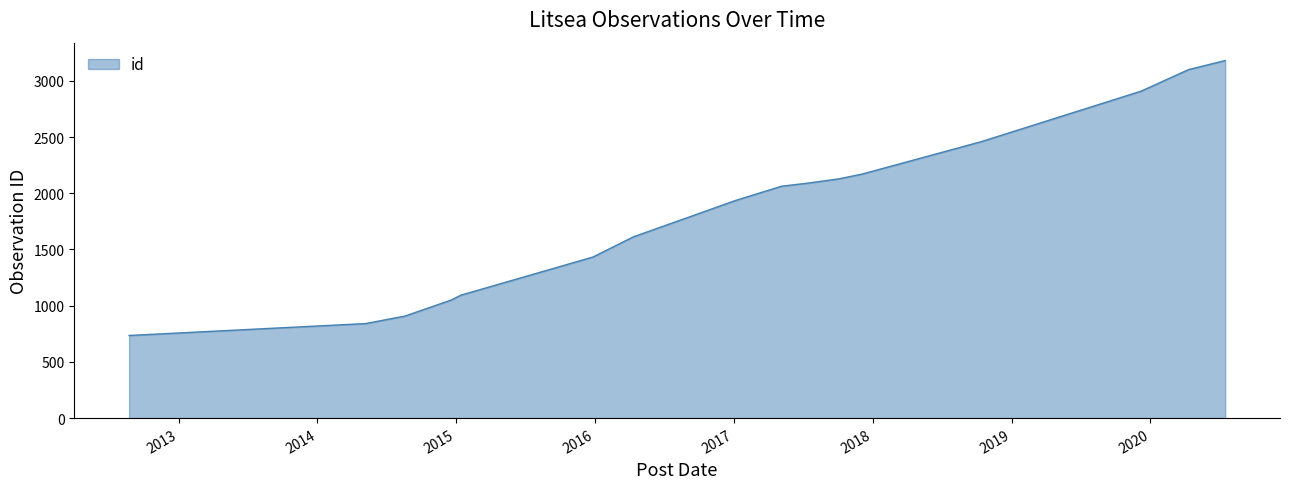

Count the number of categories in the chart.

17